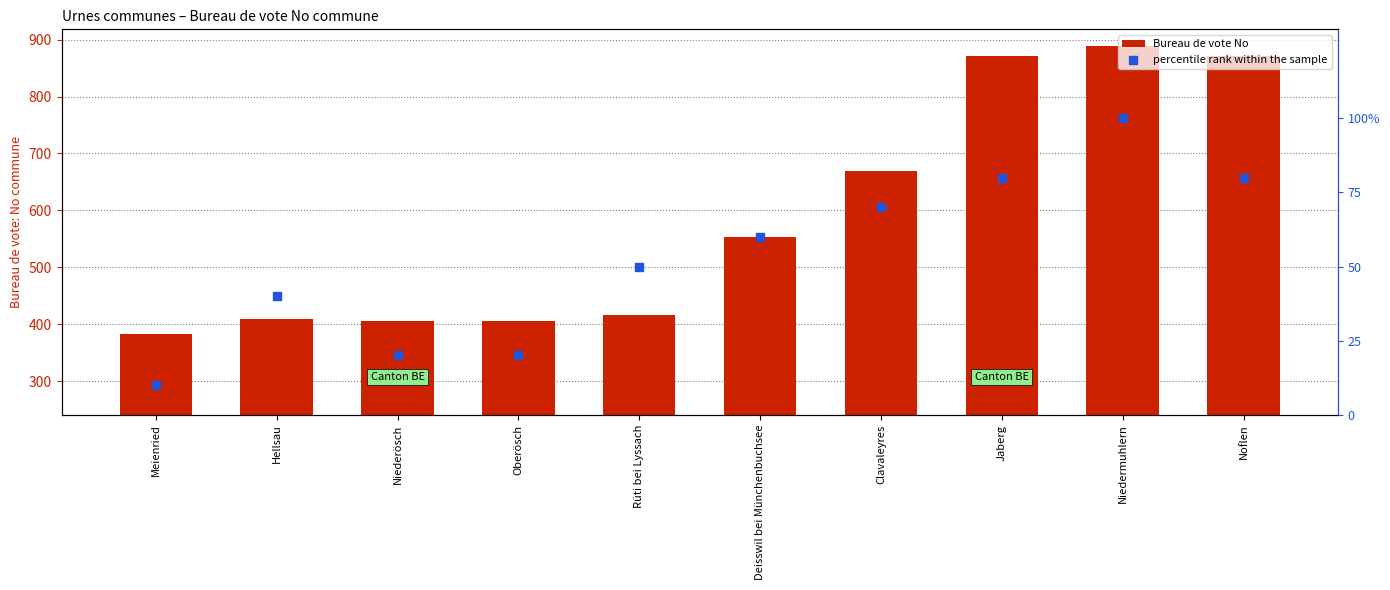

What are all the series names shown in the legend?

Bureau de vote No, percentile rank within the sample